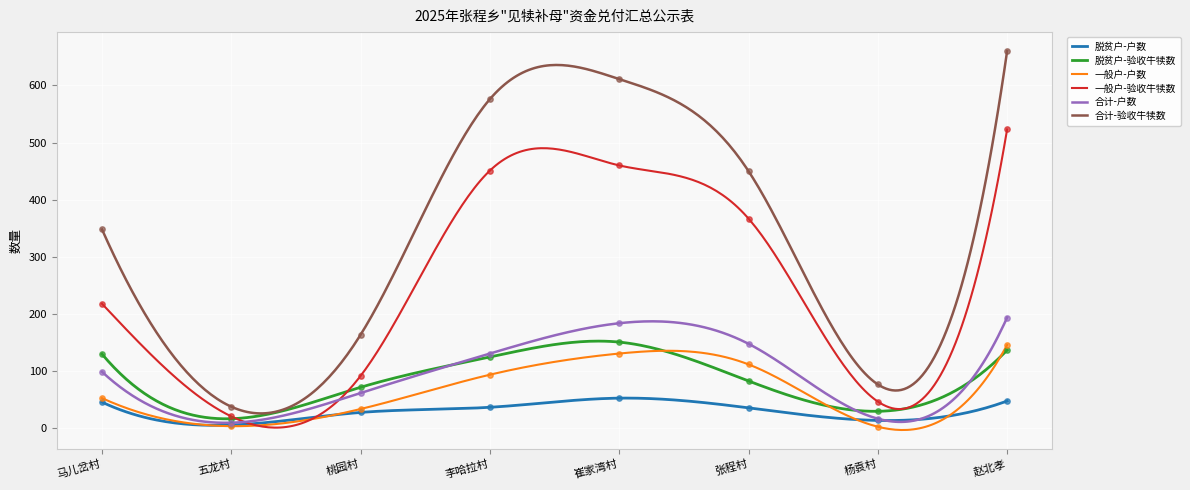

Which series has the largest Y range (max minus min)?

合计-验收牛犊数